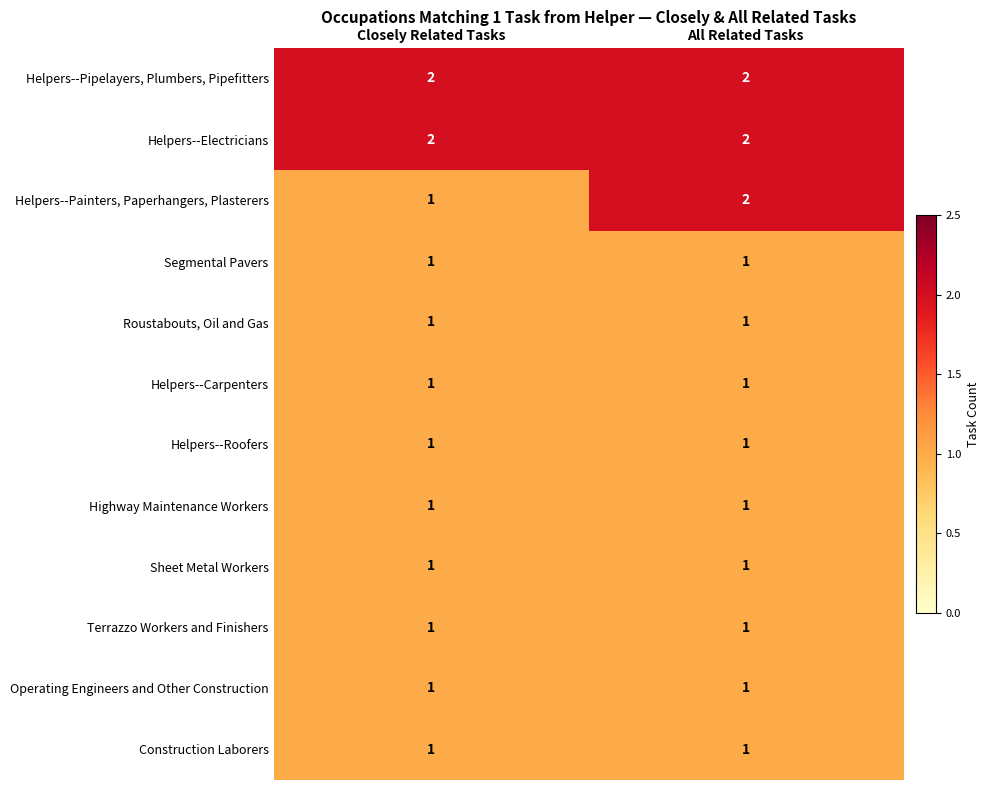

The Helpers--Pipelayers, Plumbers, Pipefitters series shows 3 at All Related Tasks. True or false?

False